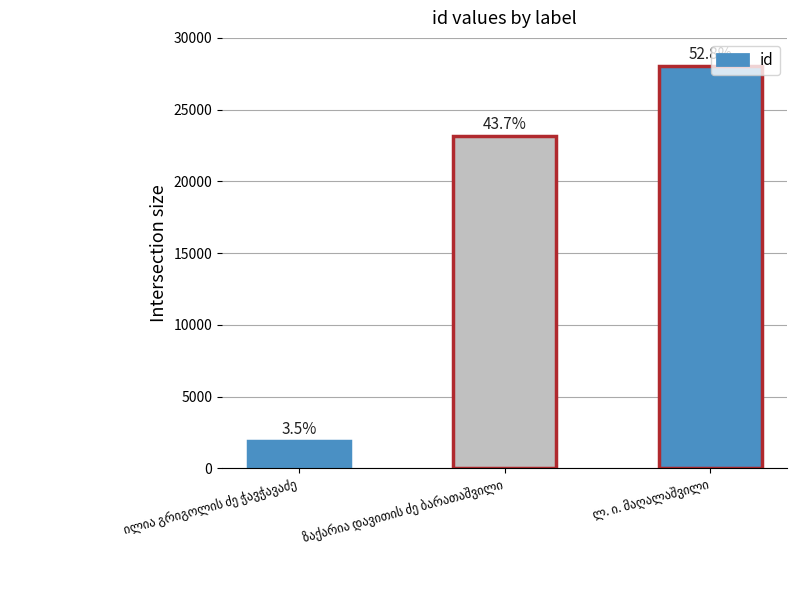

What is the sum of the values at ილია გრიგოლის ძე ჭავჭავაძე and ლ. ი. მაღალაშვილი?

29926